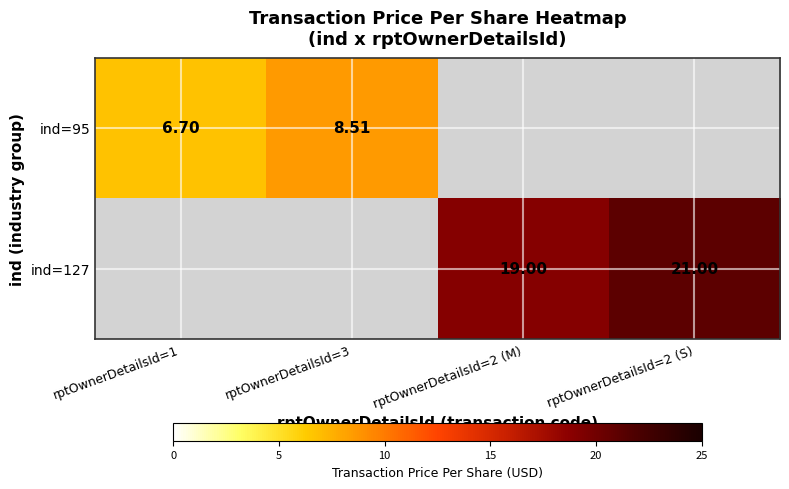

Is the value of ind=127 at rptOwnerDetailsId=1 greater than the value of ind=95 at rptOwnerDetailsId=2 (M)?

No